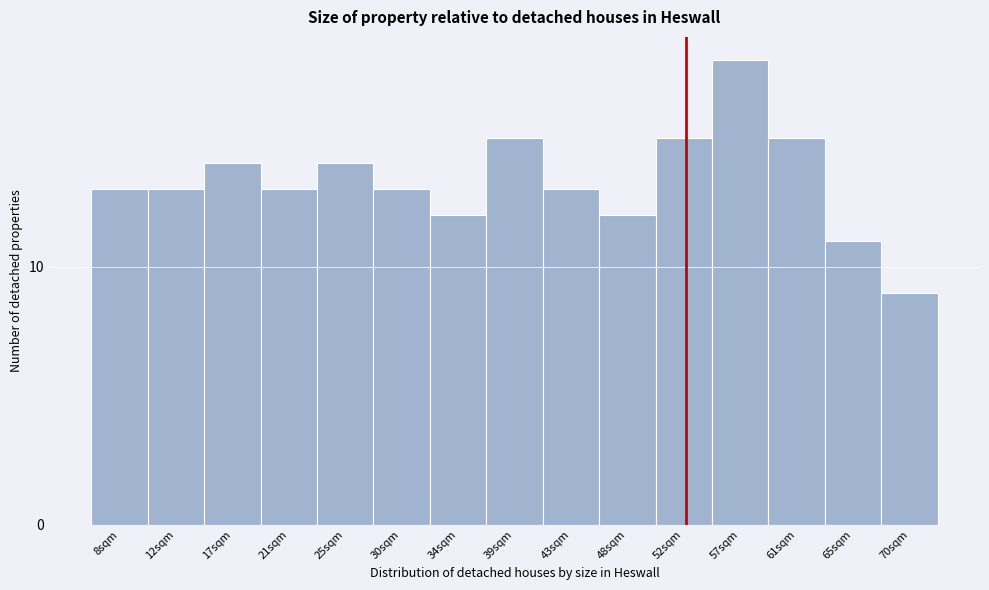

Reading left to right, extract all data points from this chart.

8sqm=13	12sqm=13	17sqm=14	21sqm=13	25sqm=14	30sqm=13	34sqm=12	39sqm=15	43sqm=13	48sqm=12	52sqm=15	57sqm=18	61sqm=15	65sqm=11	70sqm=9